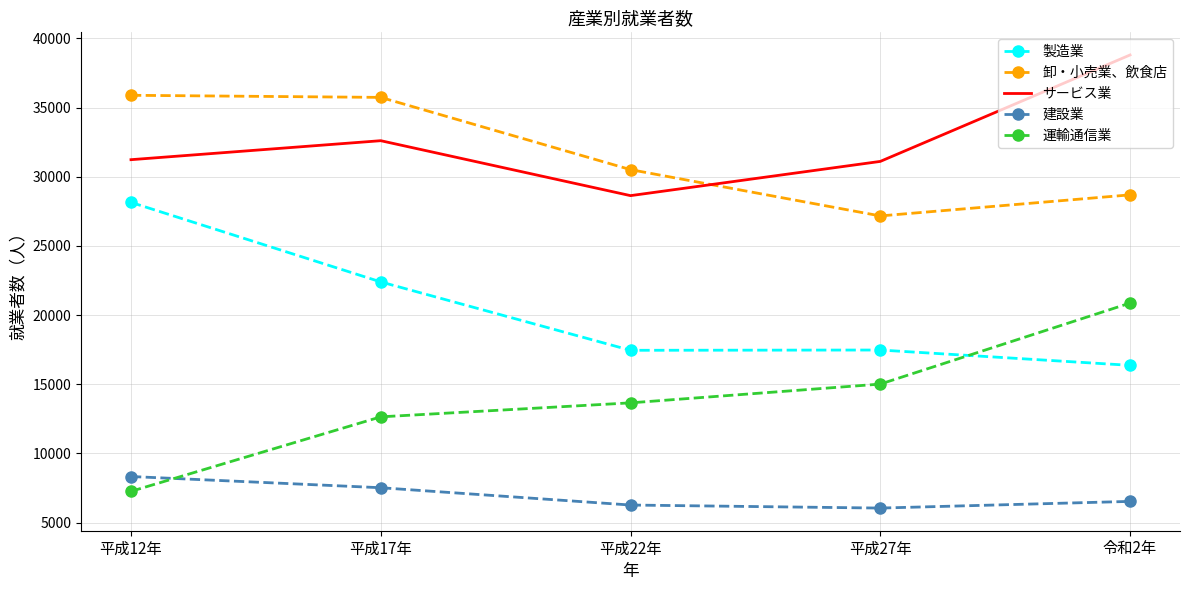

At which label does 製造業 first exceed 17476?

平成12年